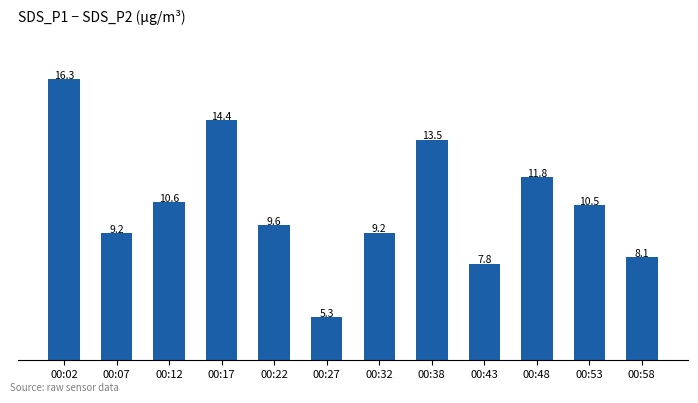

What is the sum of the values at 00:32 and 00:27?

14.5